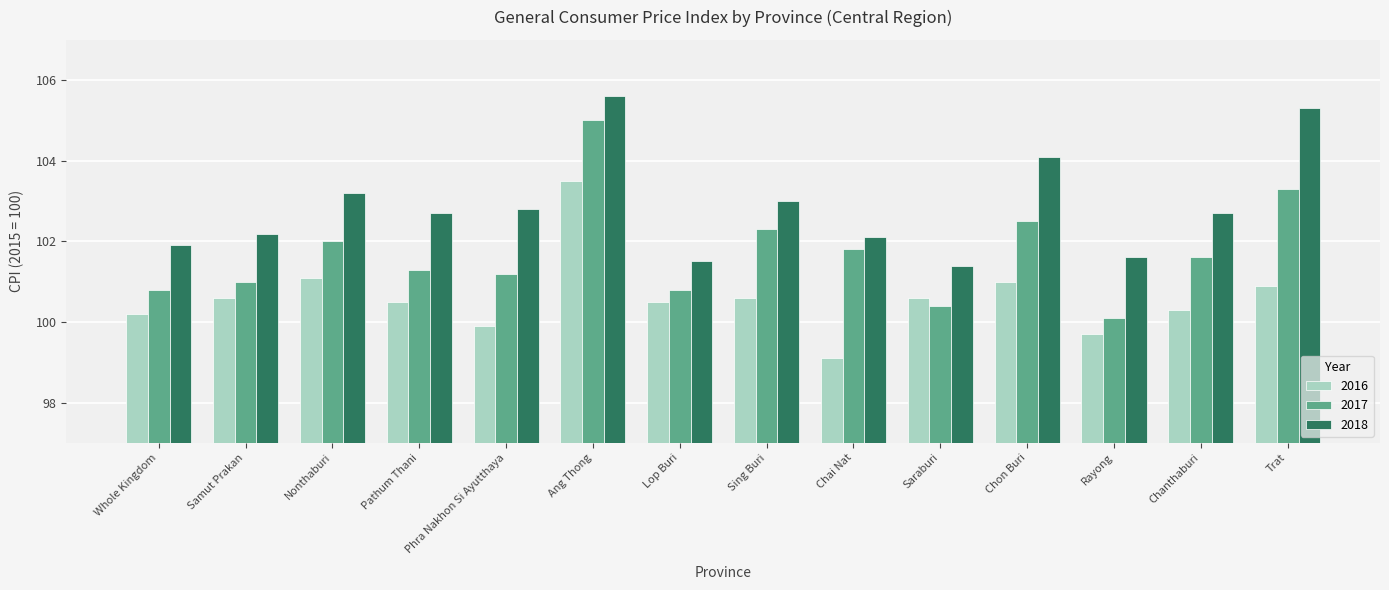

Reading right to left, what are all the values shown in this chart?

2016: Trat=100.9	Chanthaburi=100.3	Rayong=99.7	Chon Buri=101.0	Saraburi=100.6	Chai Nat=99.1	Sing Buri=100.6	Lop Buri=100.5	Ang Thong=103.5	Phra Nakhon Si Ayutthaya=99.9	Pathum Thani=100.5	Nonthaburi=101.1	Samut Prakan=100.6	Whole Kingdom=100.2
2017: Trat=103.3	Chanthaburi=101.6	Rayong=100.1	Chon Buri=102.5	Saraburi=100.4	Chai Nat=101.8	Sing Buri=102.3	Lop Buri=100.8	Ang Thong=105.0	Phra Nakhon Si Ayutthaya=101.2	Pathum Thani=101.3	Nonthaburi=102.0	Samut Prakan=101.0	Whole Kingdom=100.8
2018: Trat=105.3	Chanthaburi=102.7	Rayong=101.6	Chon Buri=104.1	Saraburi=101.4	Chai Nat=102.1	Sing Buri=103.0	Lop Buri=101.5	Ang Thong=105.6	Phra Nakhon Si Ayutthaya=102.8	Pathum Thani=102.7	Nonthaburi=103.2	Samut Prakan=102.2	Whole Kingdom=101.9